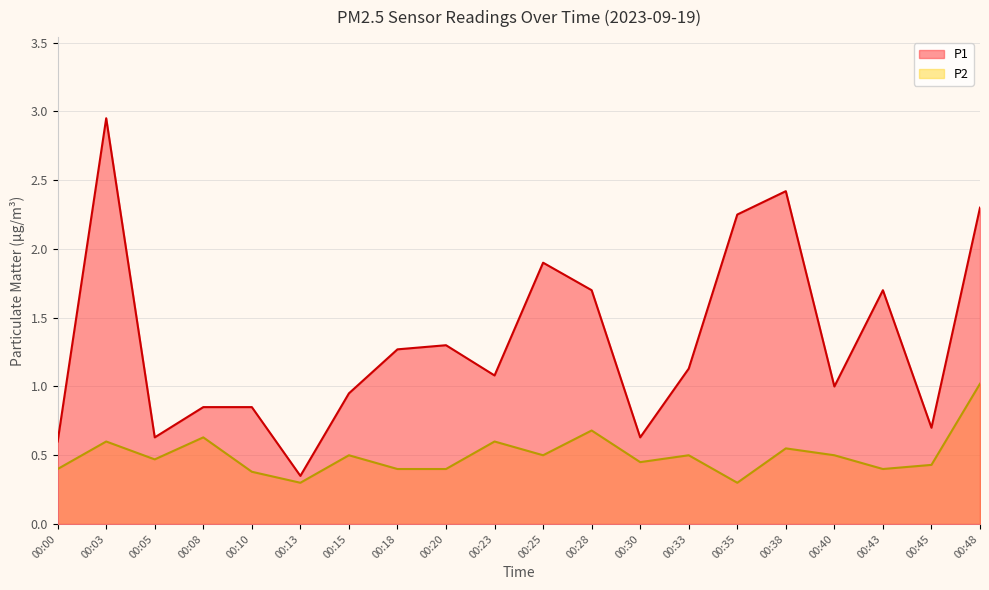

At which category does P1 reach its first local valley?

00:05